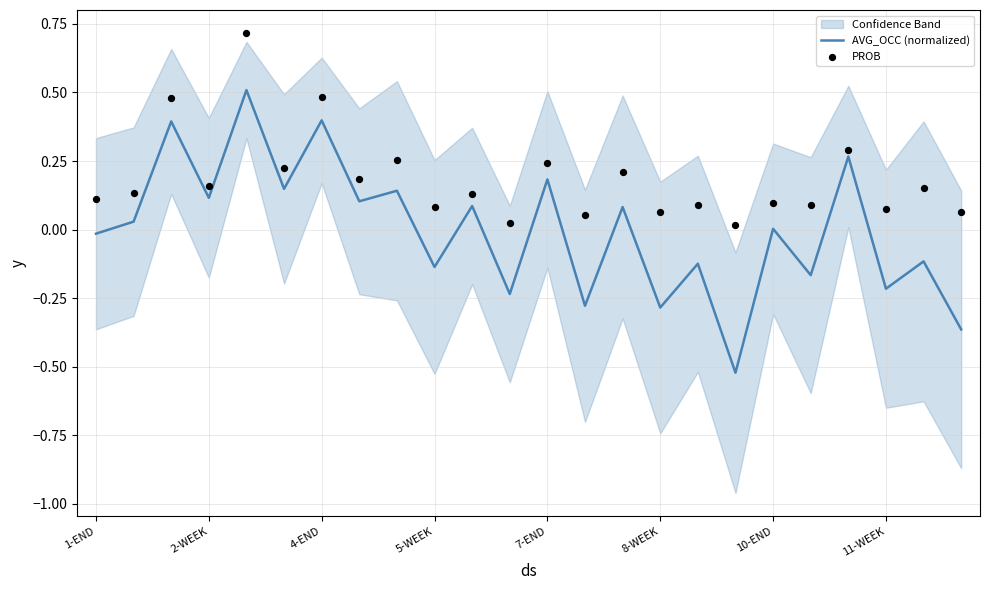

Which series contains the lowest Y value?

AVG_OCC (normalized)